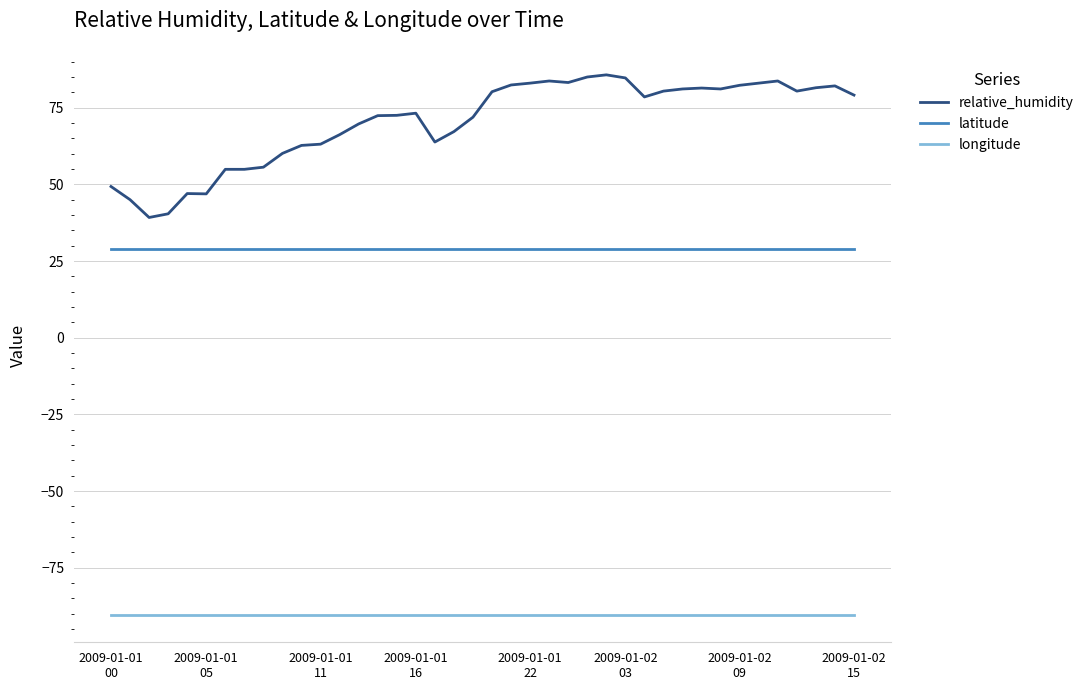

How many lines are shown in the chart?

3